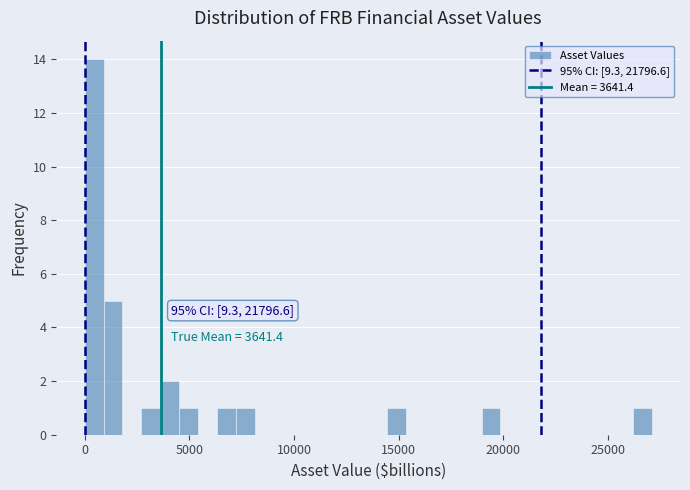

Around what value on the x-axis is the tallest bar? Give the approximate position of its centre, as read against the axis.

500